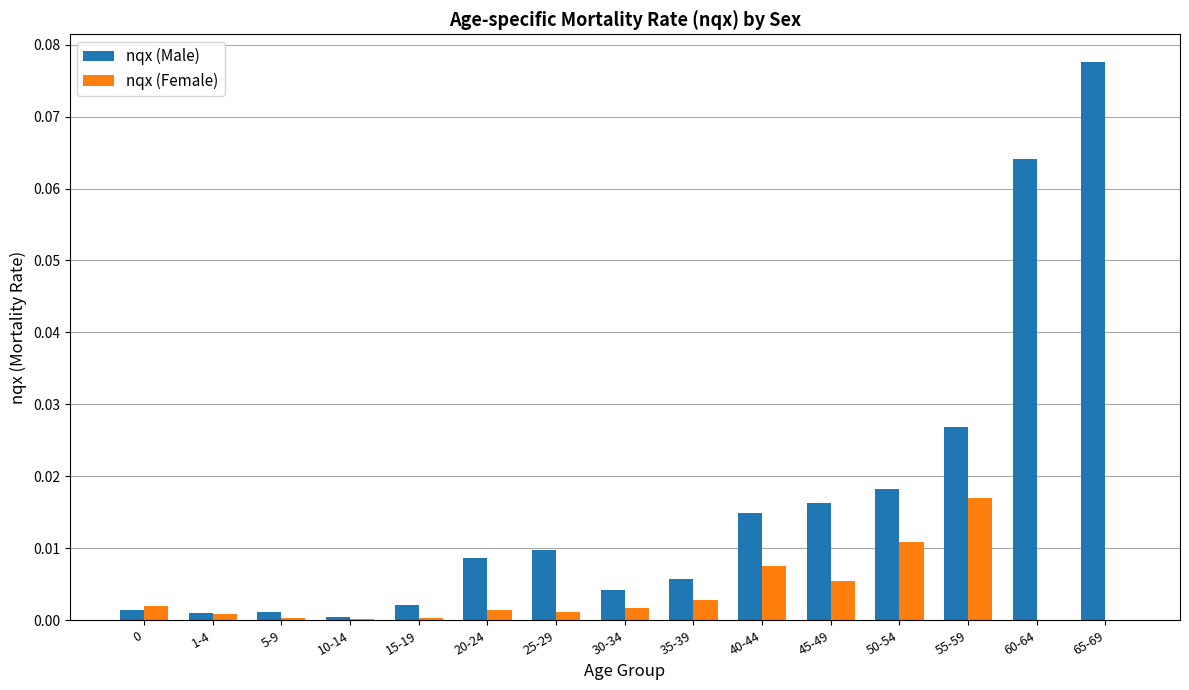

Is the value of nqx (Male) at 35-39 greater than the value of nqx (Female) at 10-14?

Yes